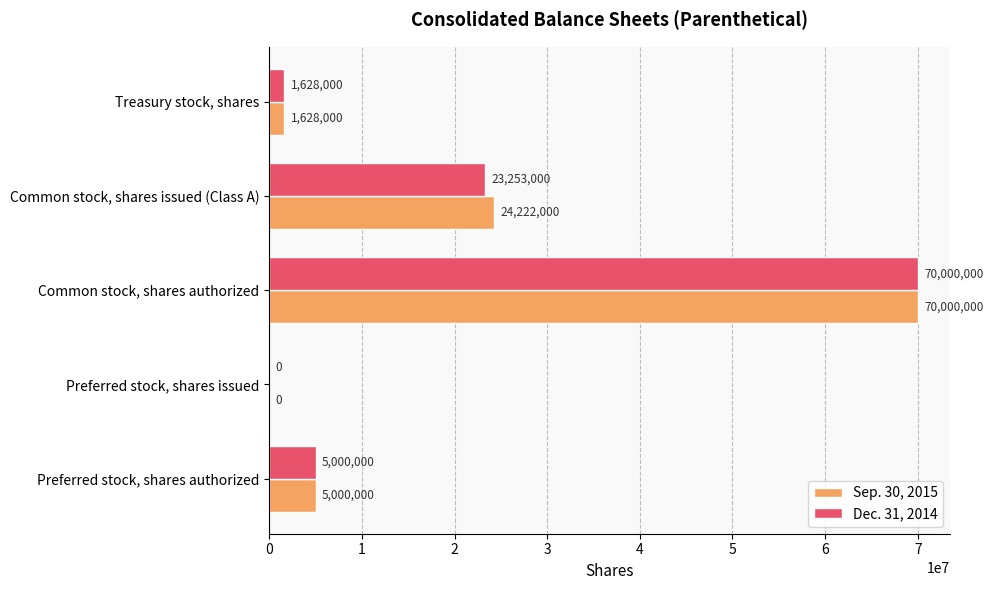

What is the sum of all Dec. 31, 2014 values?

99881000